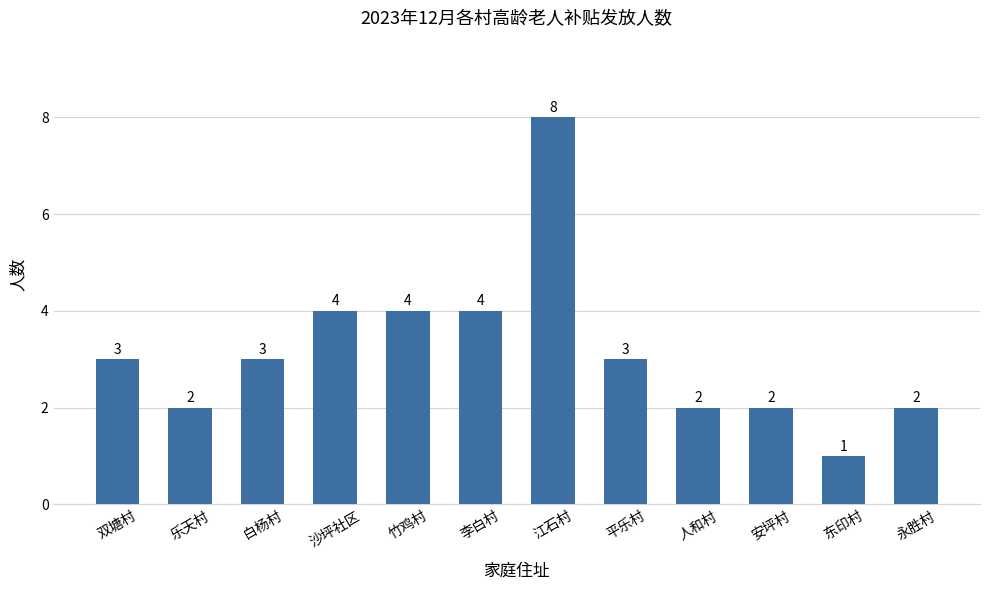

Which label corresponds to the largest value in the chart?

江石村